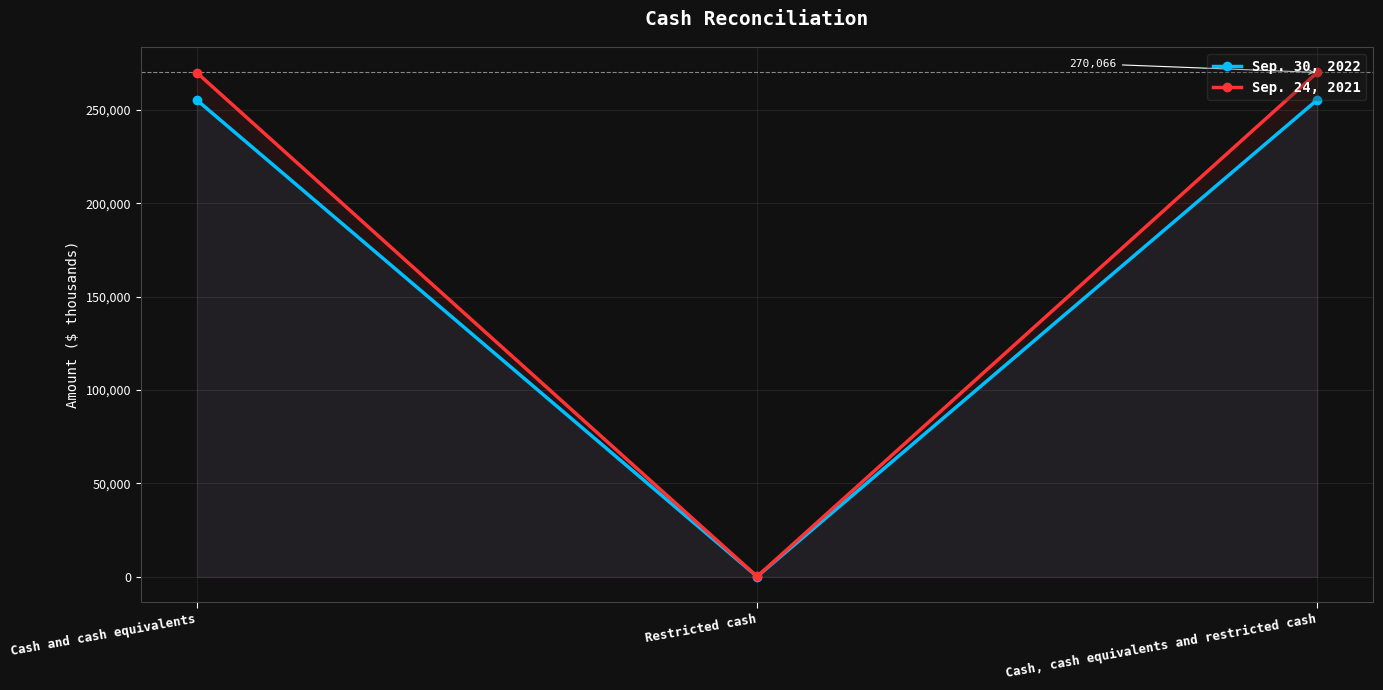

What is the difference between the maximum and minimum values in the Sep. 24, 2021 series?

269911